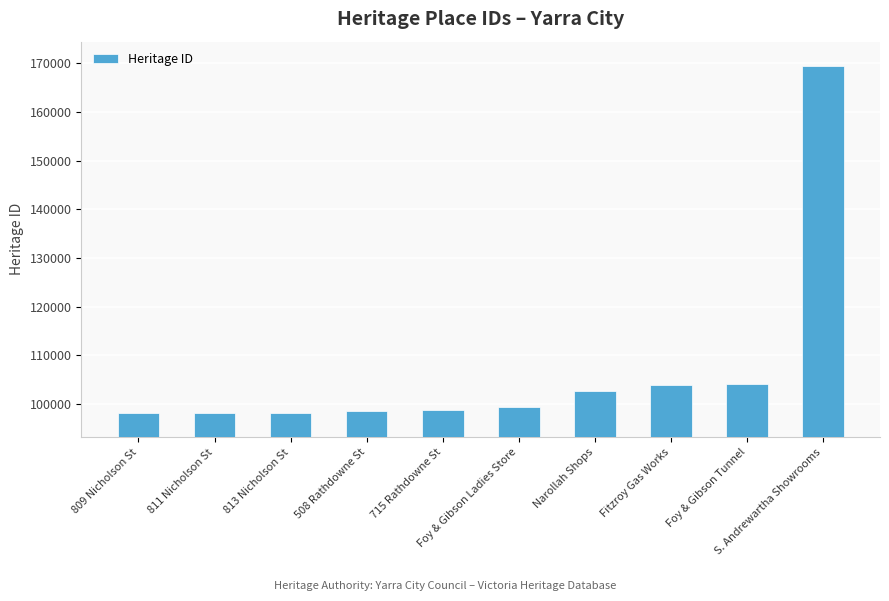

What is the label of the 10th bar from the left?

S. Andrewartha Showrooms